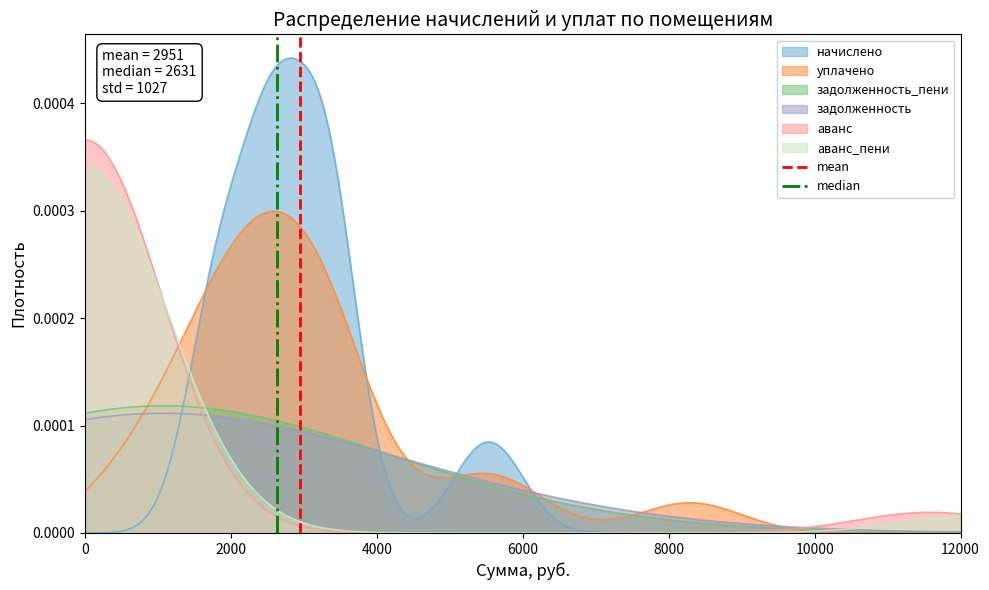

At how many categories does at least one series exceed 0?

1